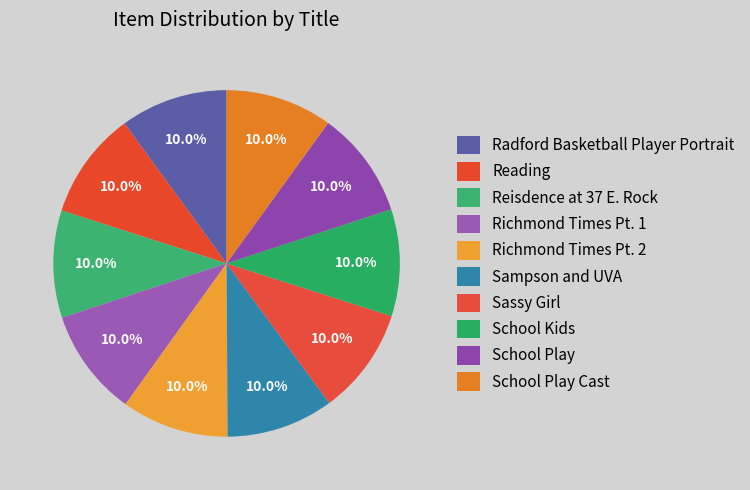

Count the number of slices in the pie.

10